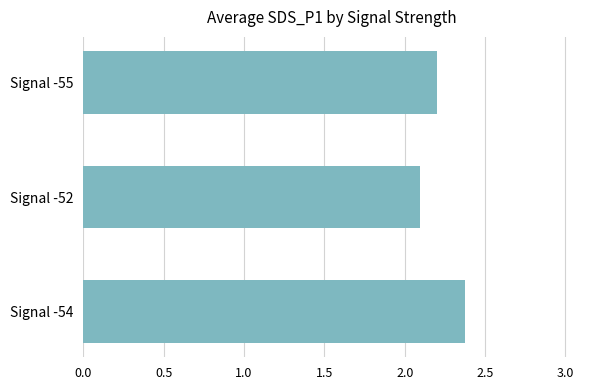

The chart shows a value of 1.0 at Signal -52. True or false?

False